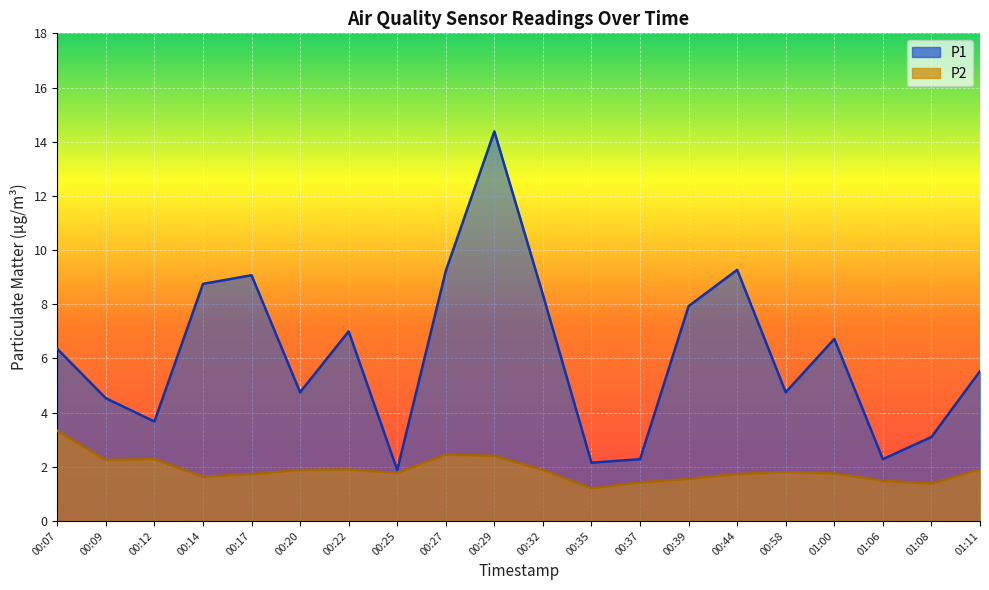

What is the sum of all P1 values?

122.0